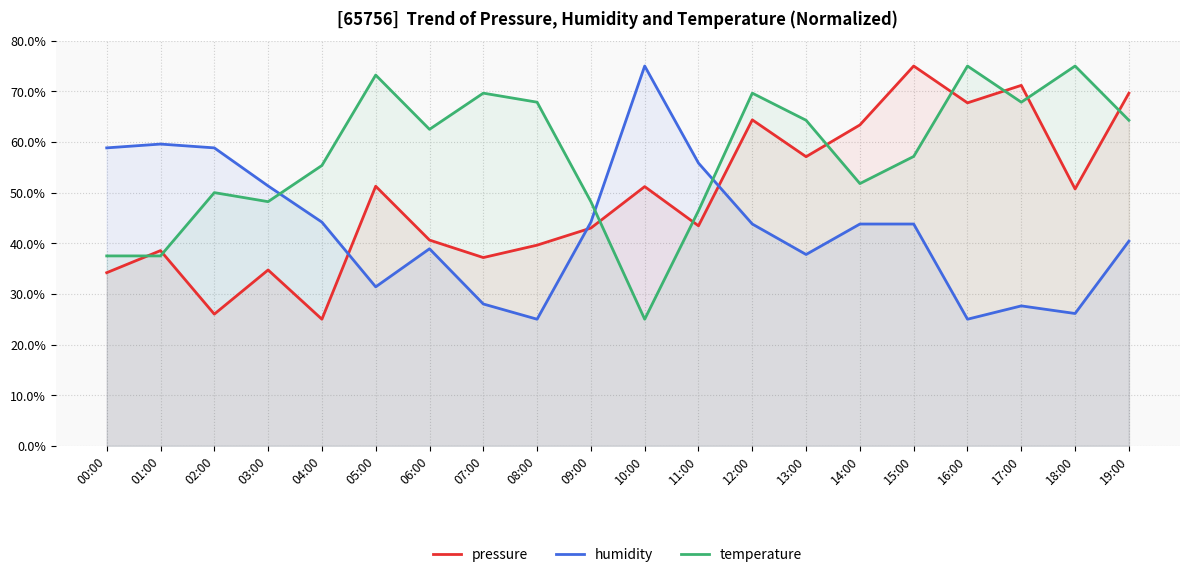

What is the label of the 14th point from the left?

13:00